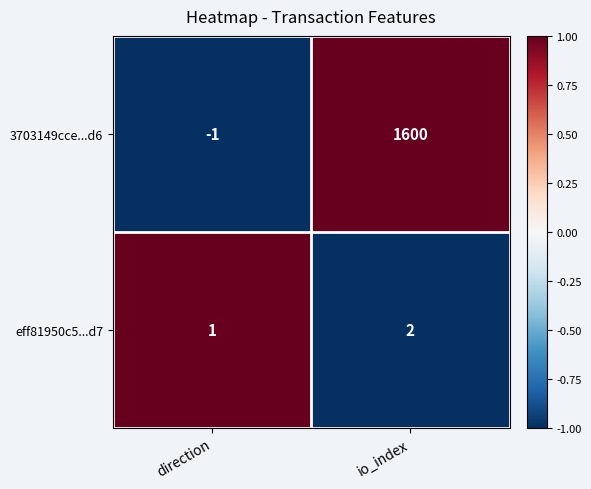

Which category has the highest value across all series?

io_index